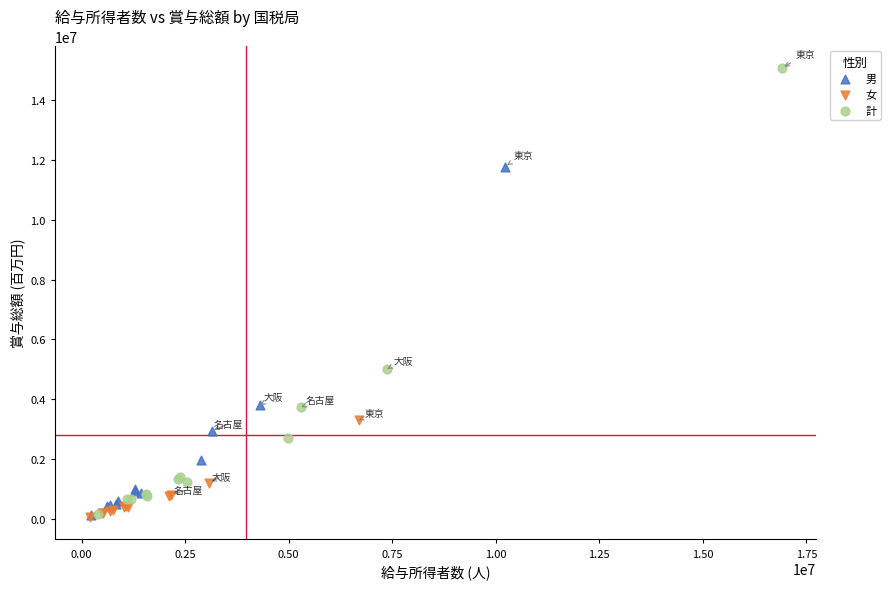

Which series has the largest Y range (max minus min)?

計